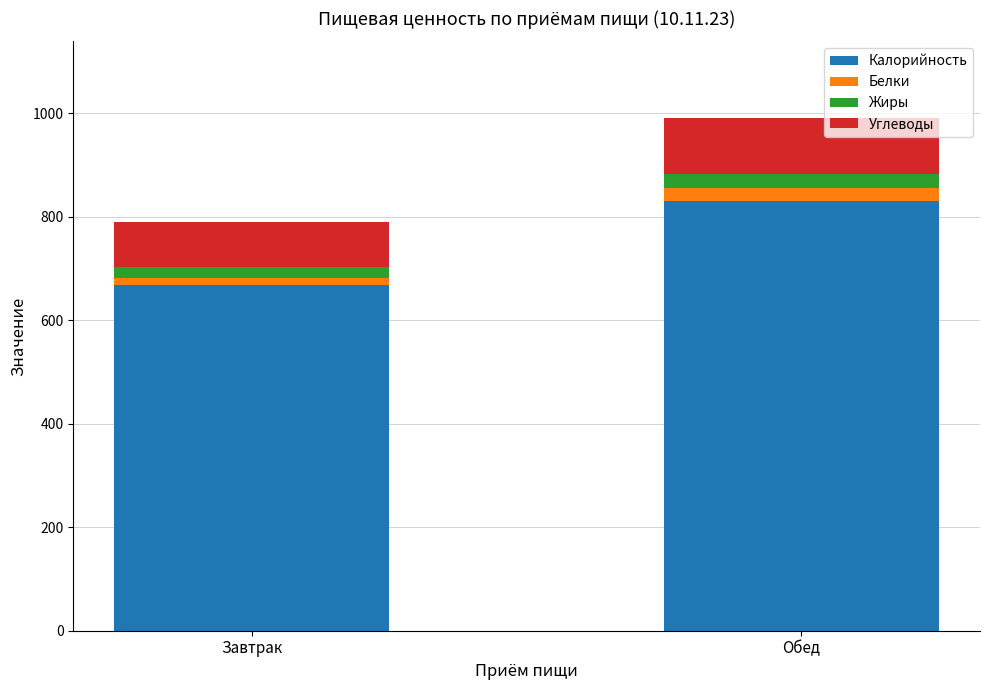

What is the highest value of the Калорийность series?

831.0